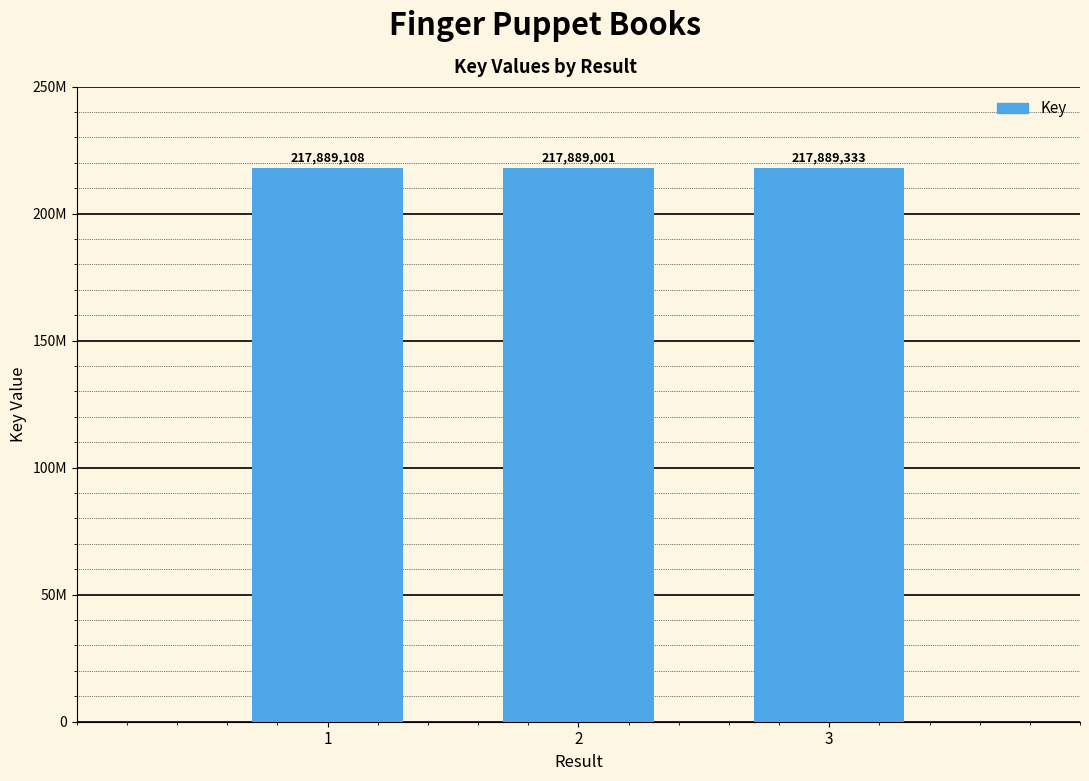

Are the bars horizontal?

No